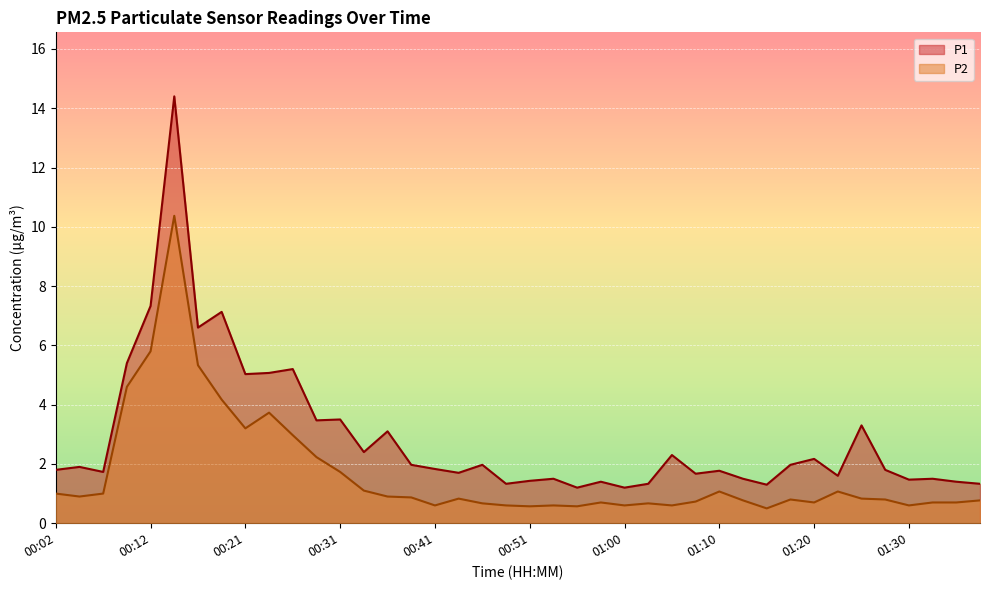

True or false: P1 and P2 intersect in this chart.

False